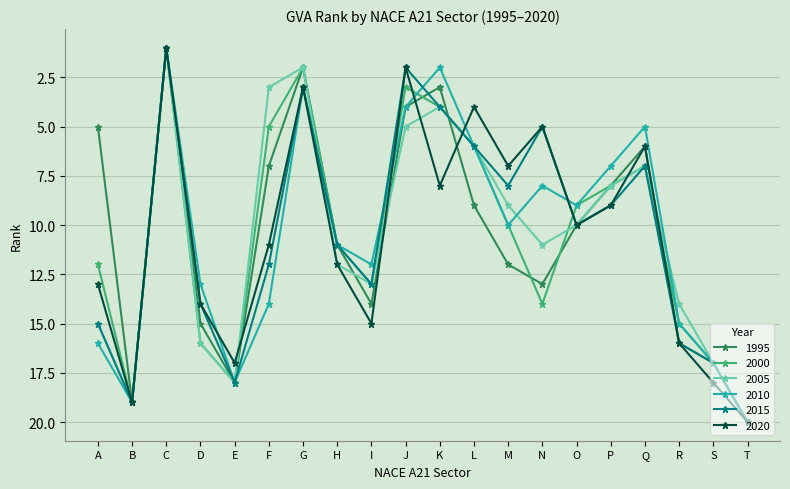

How many interior local peaks does the 2000 series have?

4